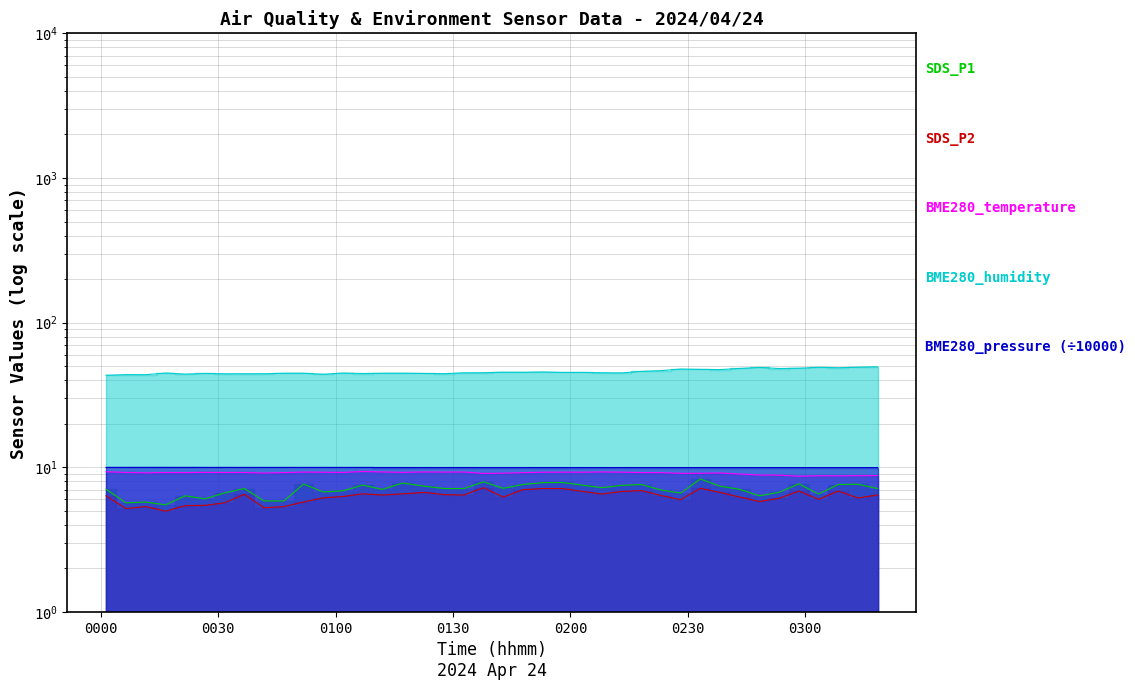

What is the difference between the second highest and minimum values in the SDS_P2 series?

2.2